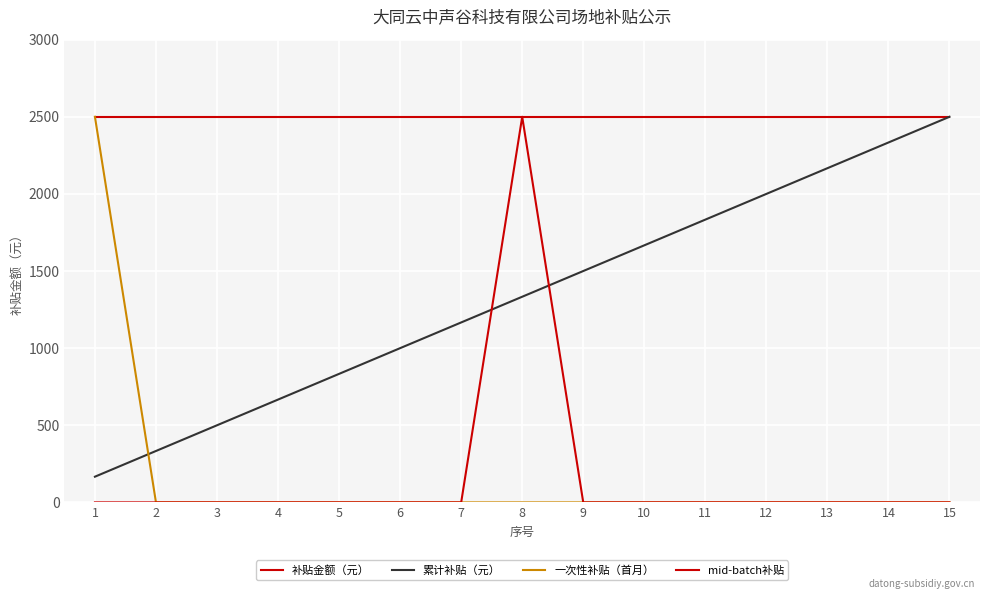

Does the chart display data point markers on the line(s)?

No